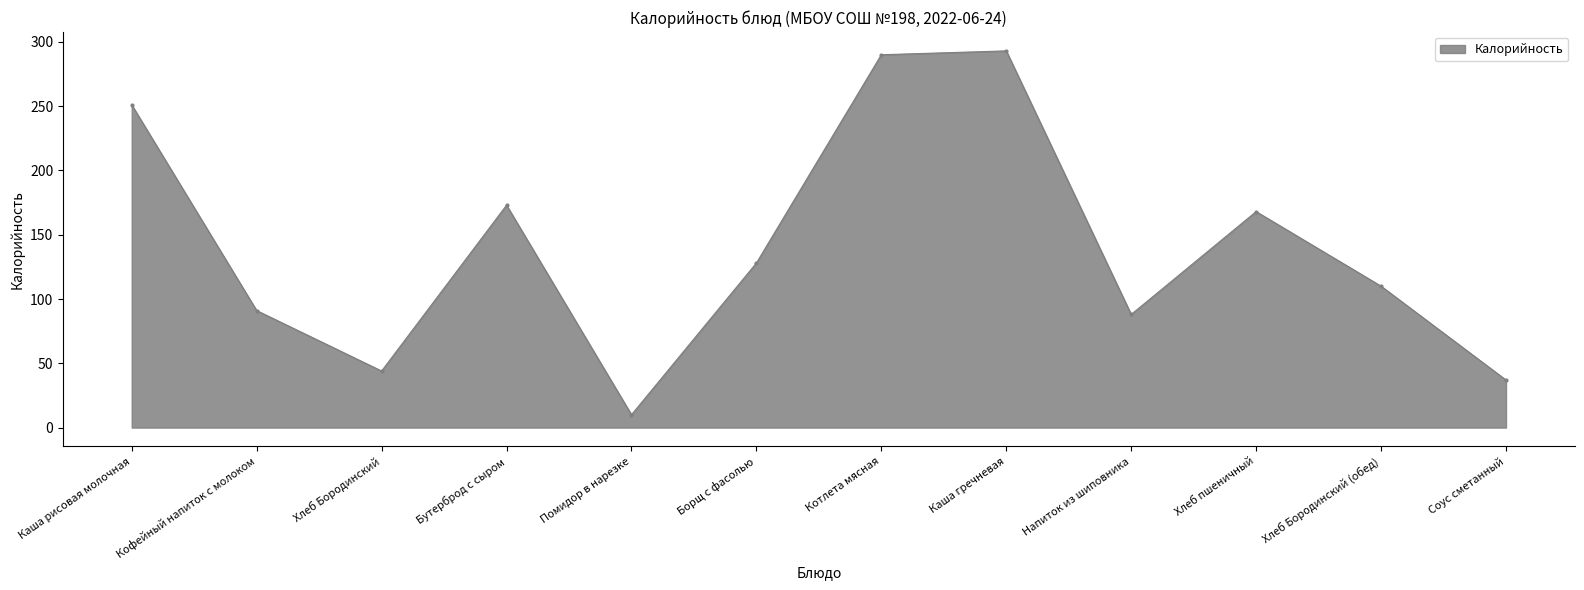

List the labels in order of value, largest first.

Каша гречневая, Котлета мясная, Каша рисовая молочная, Бутерброд с сыром, Хлеб пшеничный, Борщ с фасолью, Хлеб Бородинский (обед), Кофейный напиток с молоком, Напиток из шиповника, Хлеб Бородинский, Соус сметанный, Помидор в нарезке